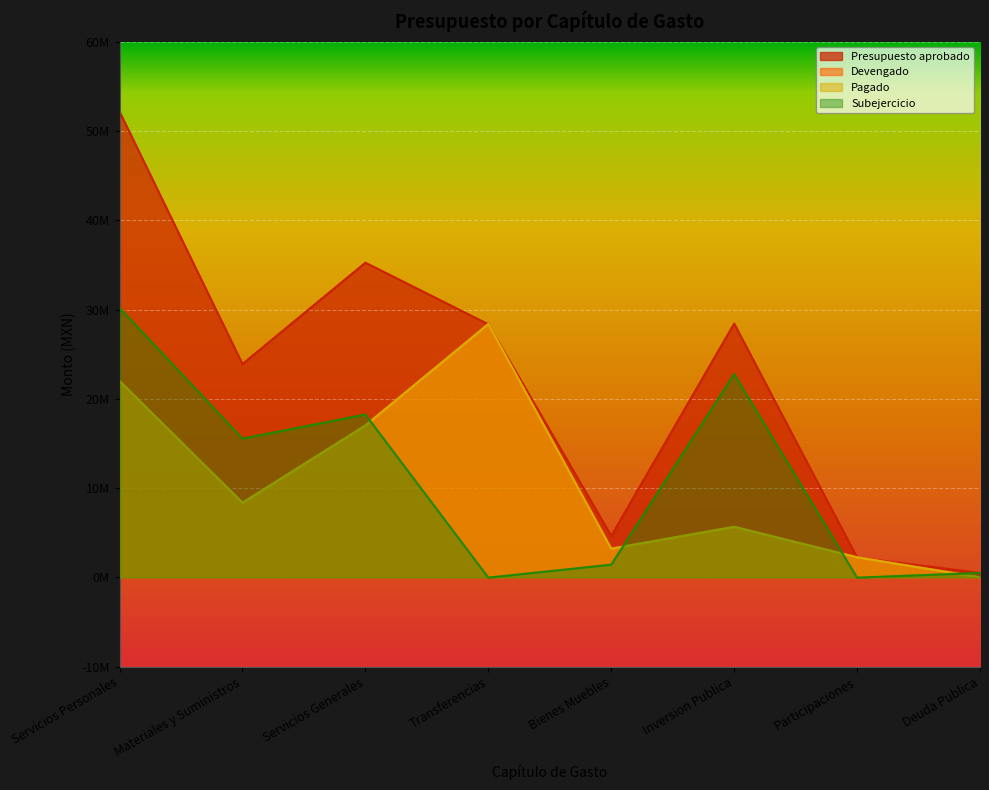

What value does the Devengado series have at Servicios Generales?

17016147.1